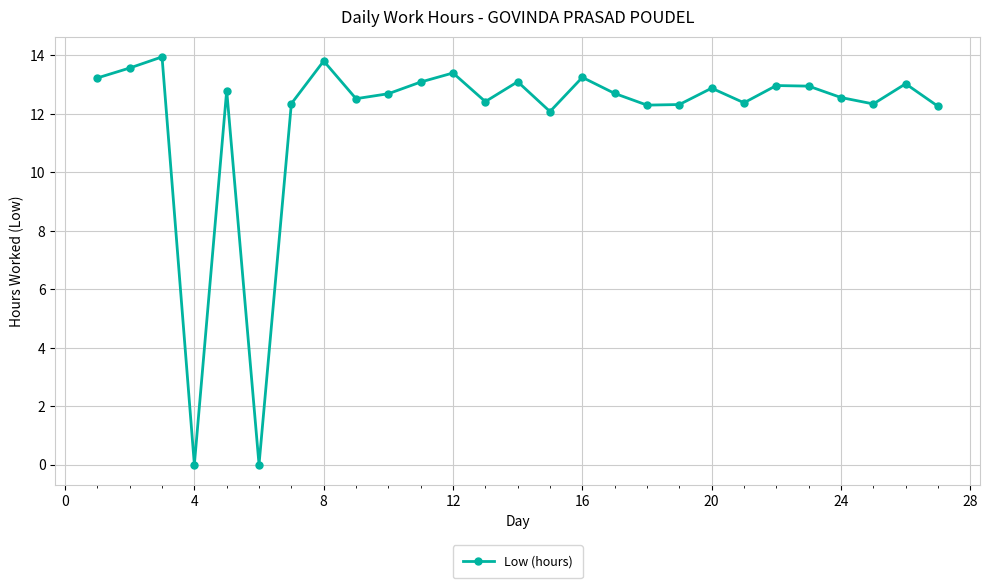

What is the value of the 2nd point from the left?

13.6